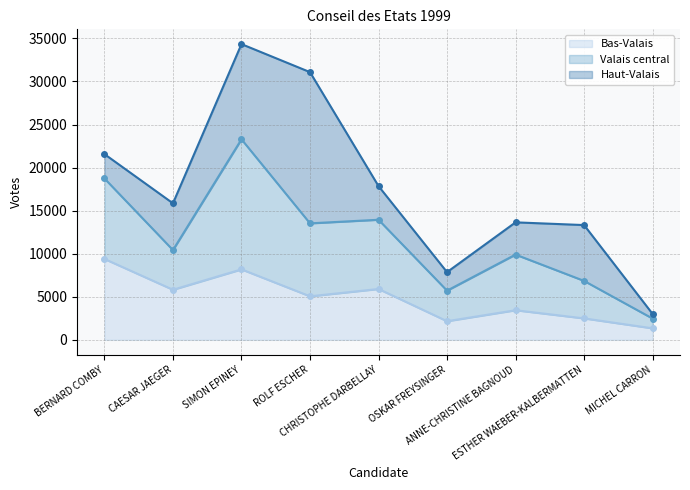

What is the sum of all Bas-Valais values?

43789